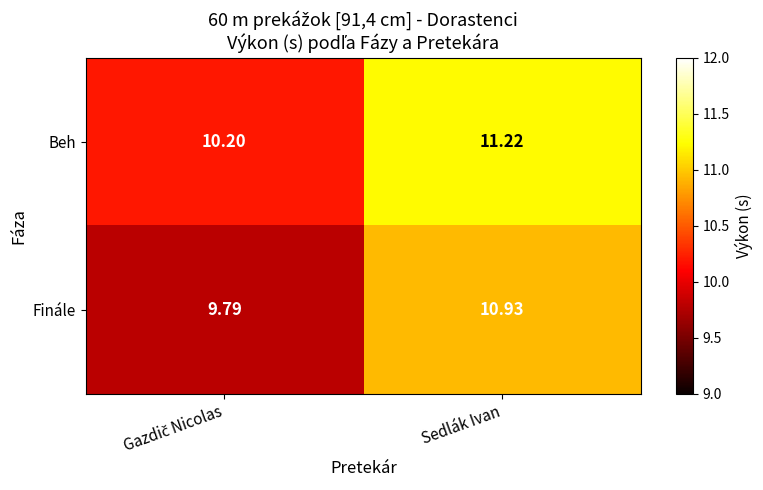

At which label does Finále first exceed 10?

Sedlák Ivan